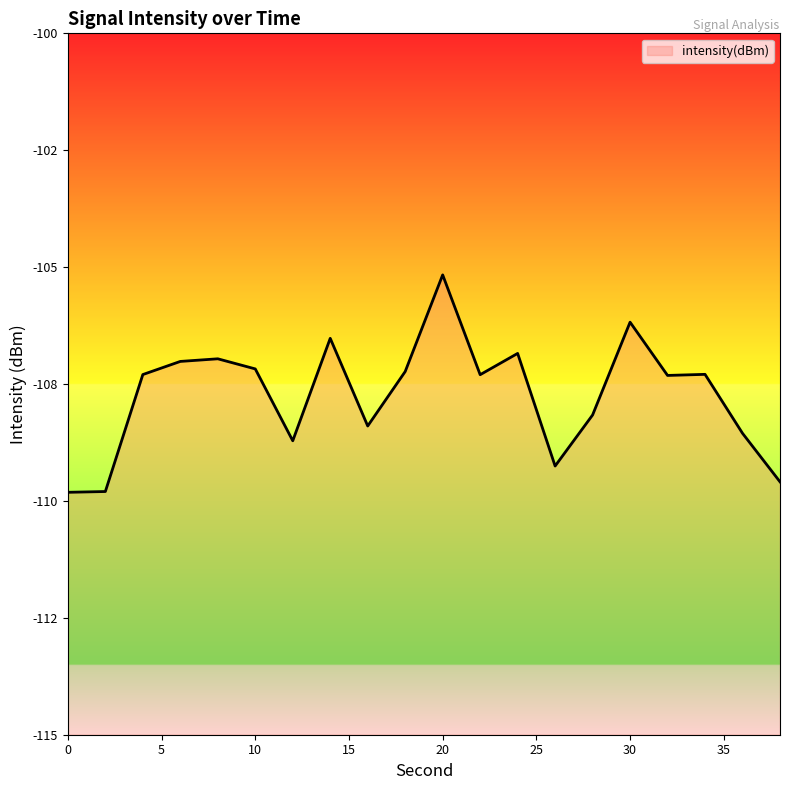

Between 22 and 6, which is larger?

6